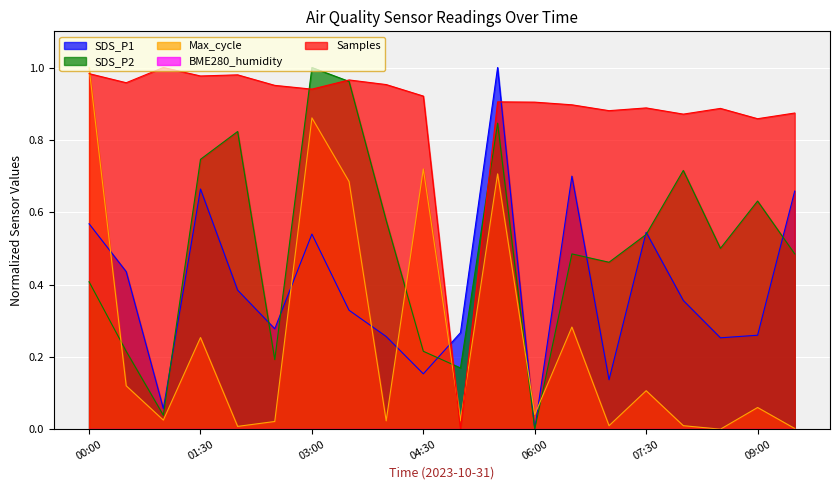

What is the sum of all SDS_P1 values?

7.8